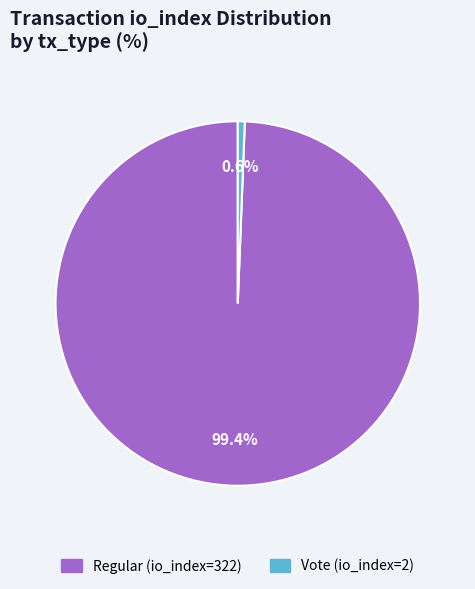

Which category has the biggest portion of the pie?

Regular (io_index=322)